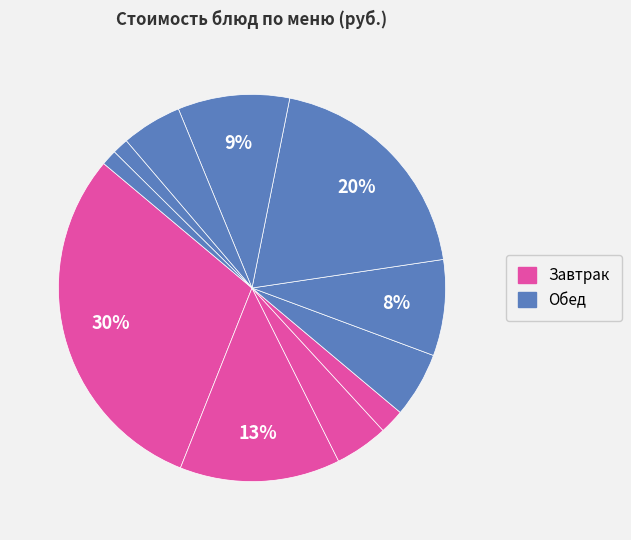

To the nearest percent, what is the difference between the largest and smallest slice percentages?

29%